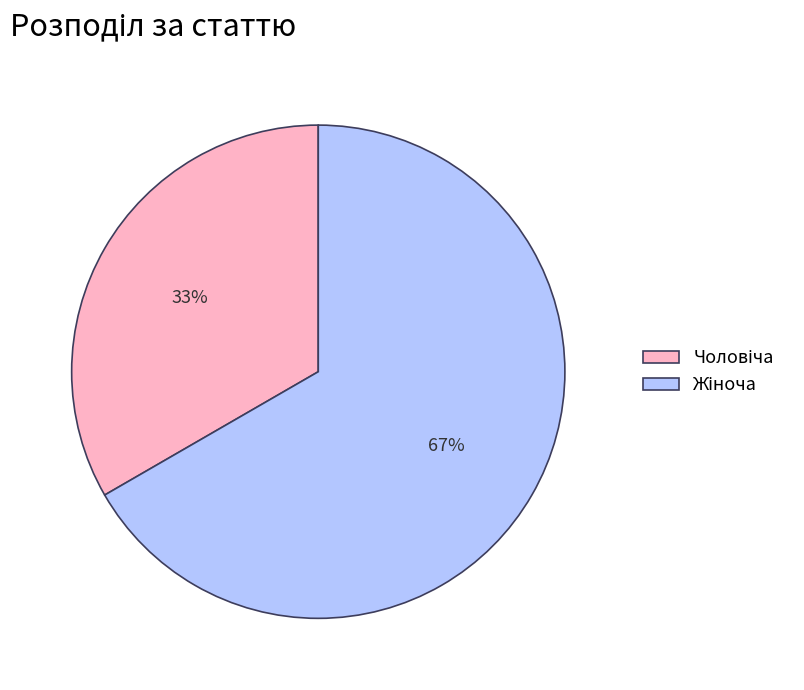

Is there any slice that represents more than half of the pie?

Yes